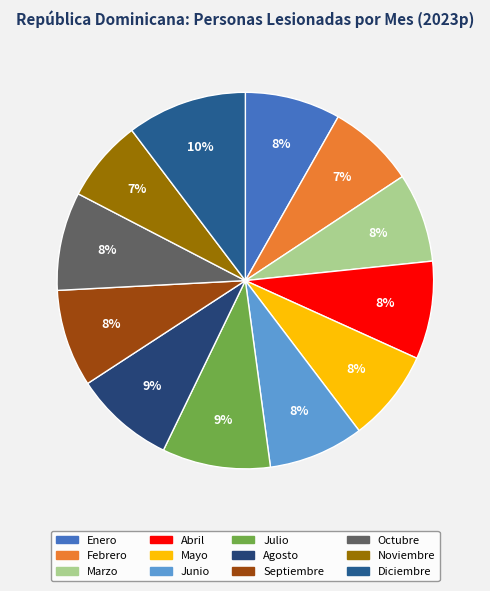

Between Diciembre and Julio, which is larger?

Diciembre